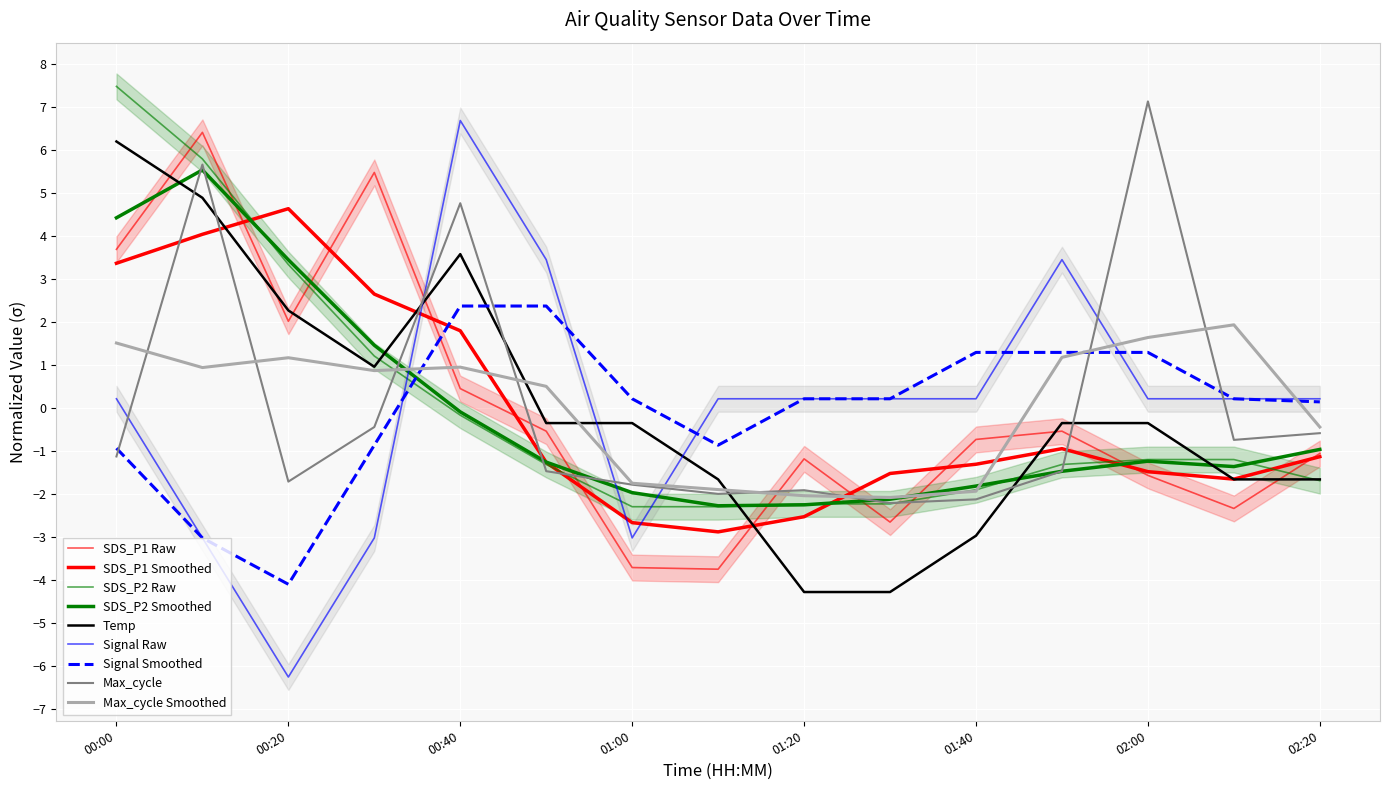

What is the greatest value displayed?

7.5